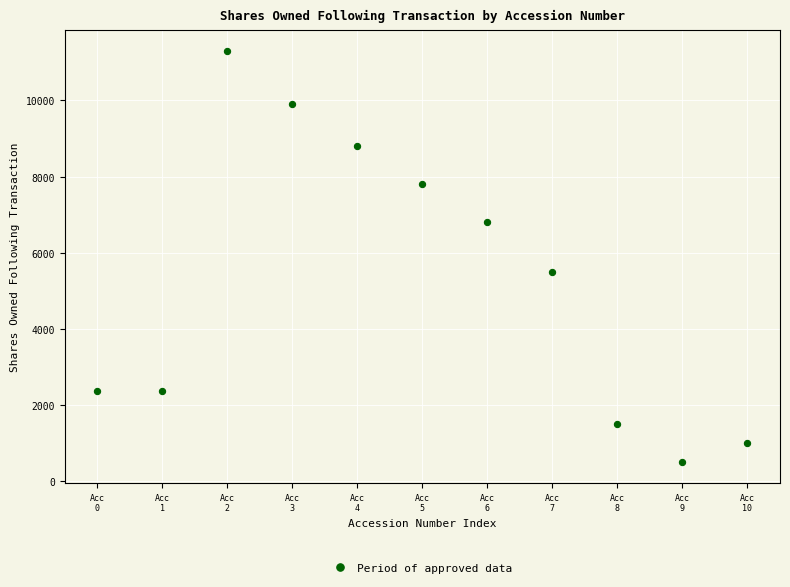

What is the average Y value?

5259